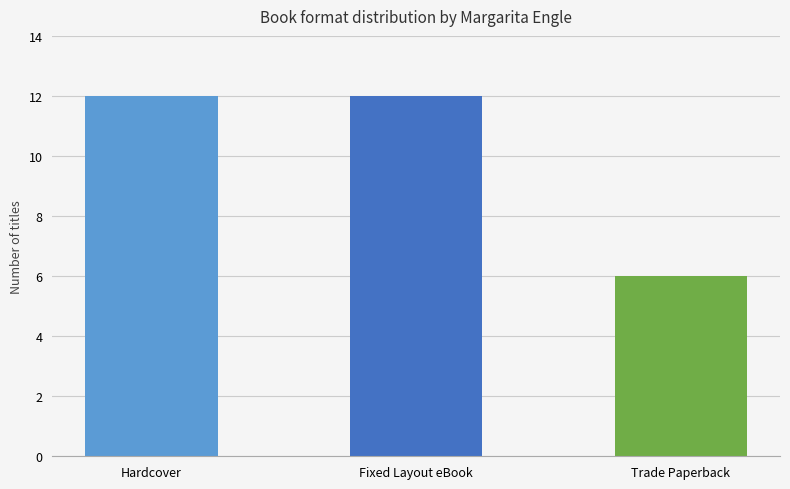

Does the chart contain stacked bars?

No